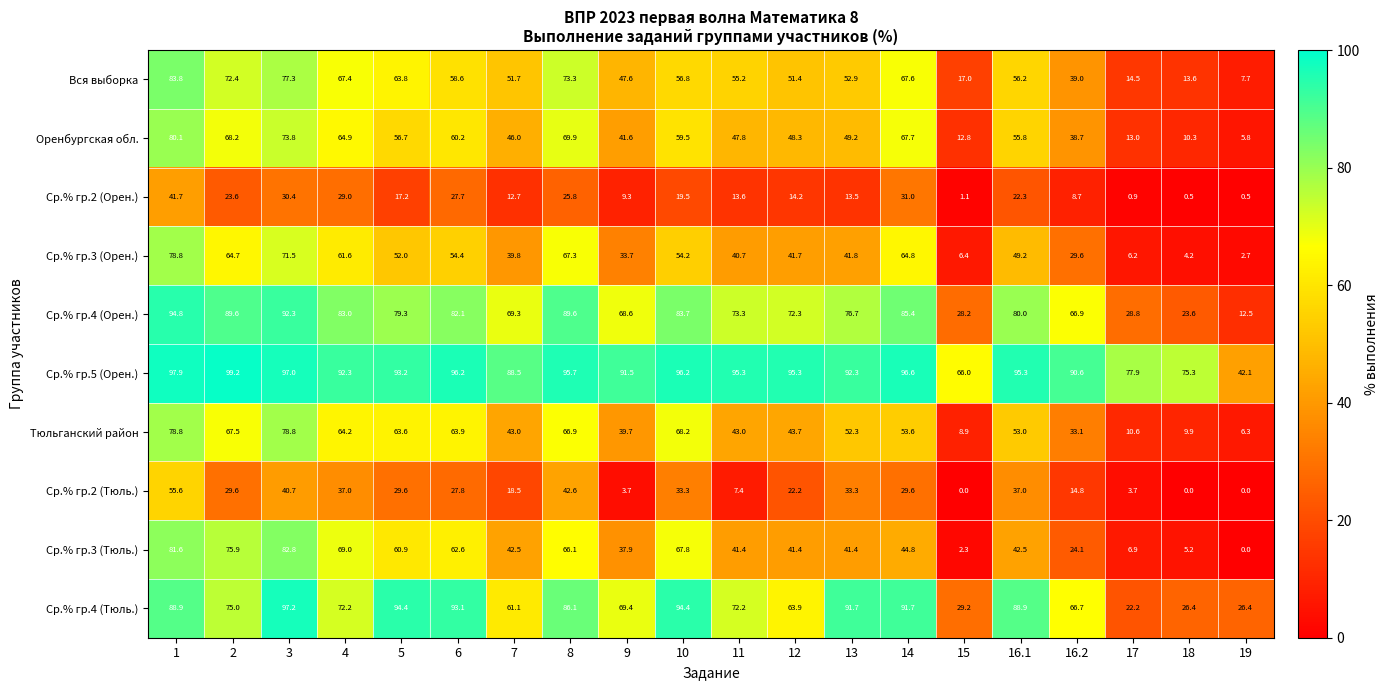

How many values in the Оренбургская обл. series exceed 55?

10